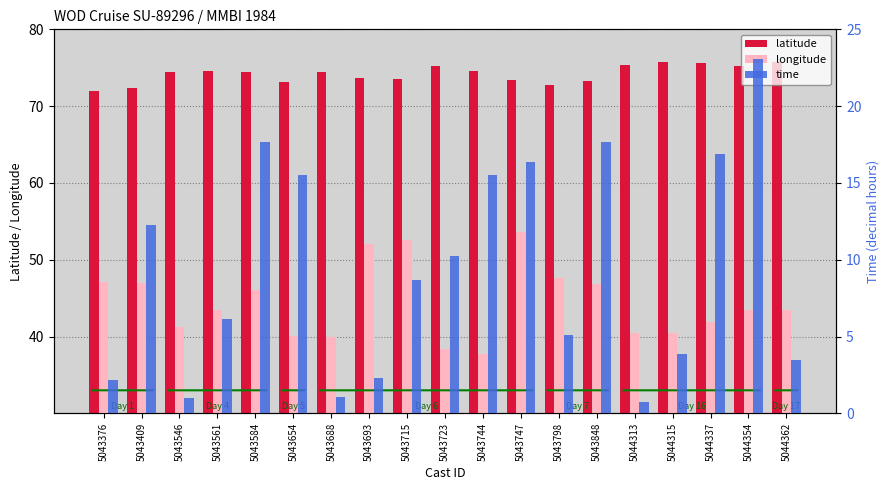

Reading left to right, extract all data points from this chart.

latitude: 5043376=72.0	5043409=72.3	5043546=74.5	5043561=74.6	5043584=74.5	5043654=73.1	5043688=74.5	5043693=73.7	5043715=73.6	5043723=75.2	5043744=74.5	5043747=73.4	5043798=72.8	5043848=73.3	5044313=75.3	5044315=75.7	5044337=75.7	5044354=75.2	5044362=75.7
longitude: 5043376=47.1	5043409=47.0	5043546=41.3	5043561=43.5	5043584=46.0	5043654=40.1	5043688=40.0	5043693=52.0	5043715=52.5	5043723=38.3	5043744=37.7	5043747=53.5	5043798=47.6	5043848=46.8	5044313=40.5	5044315=40.5	5044337=41.9	5044354=43.5	5044362=43.5
time: 5043376=2.2	5043409=12.2	5043546=1.0	5043561=6.2	5043584=17.7	5043654=15.5	5043688=1.1	5043693=2.3	5043715=8.7	5043723=10.2	5043744=15.5	5043747=16.3	5043798=5.1	5043848=17.7	5044313=0.8	5044315=3.8	5044337=16.9	5044354=23.1	5044362=3.5